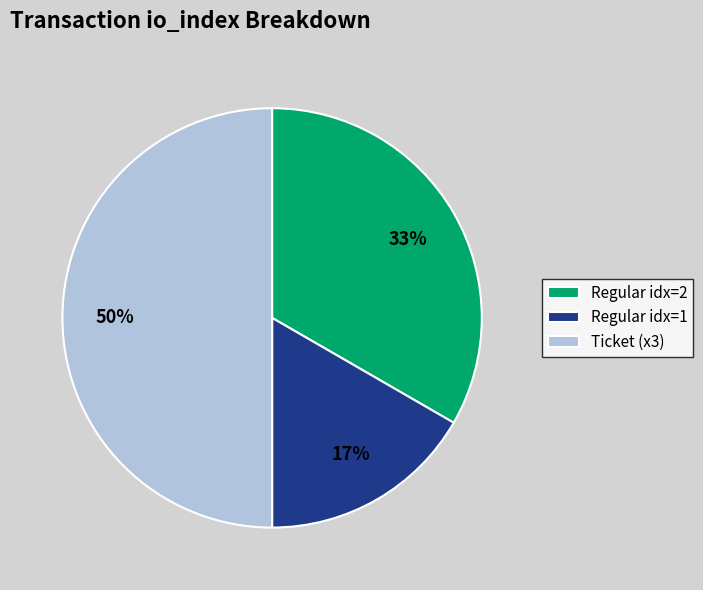

How many slices are in this pie chart?

3